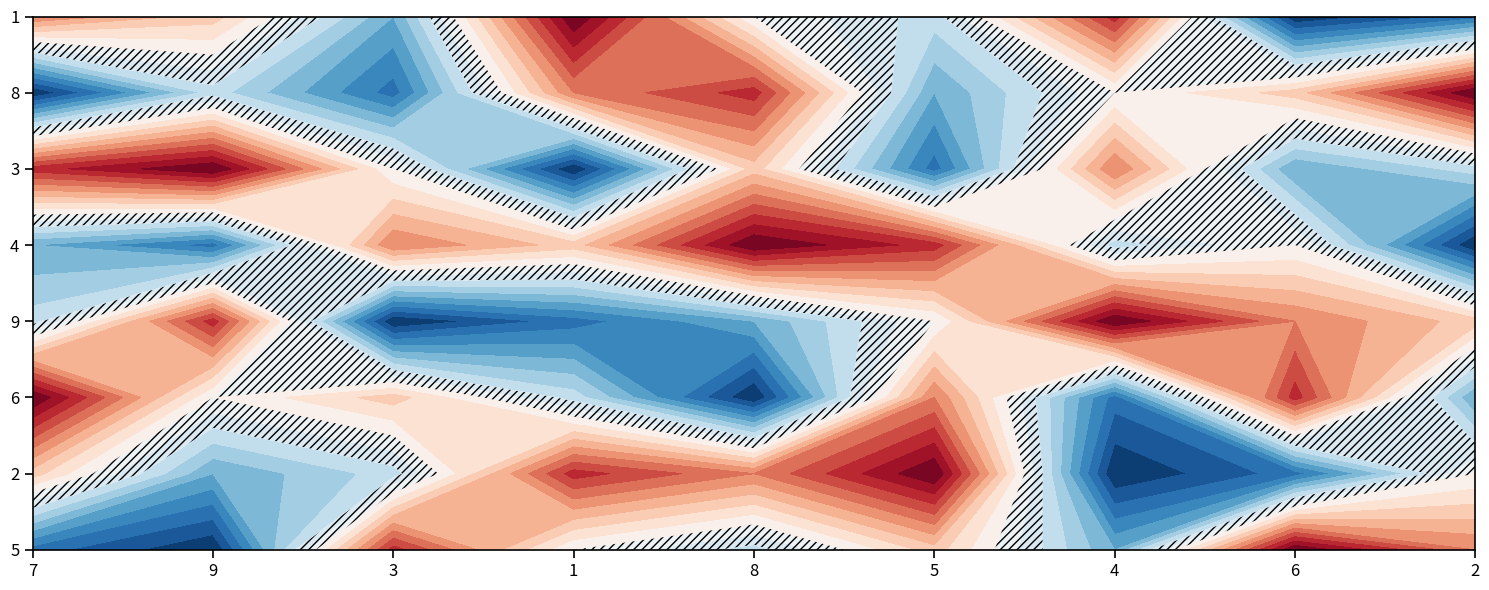

Rank the categories by 8 value from lowest to highest.

0, 2, 5, 1, 6, 7, 3, 4, 8